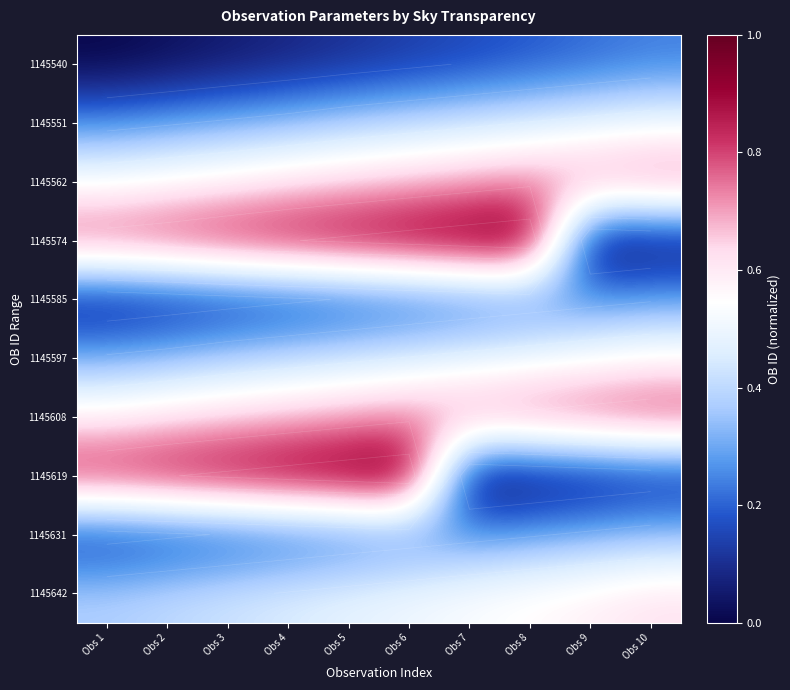

At Obs 1, list the series in order from smallest to largest.

1145540, 1145585, 1145631, 1145551, 1145597, 1145642, 1145562, 1145608, 1145574, 1145619